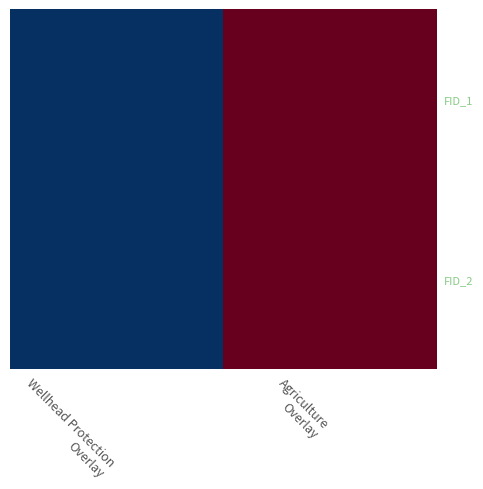

At how many categories does at least one series exceed 13696846?

1